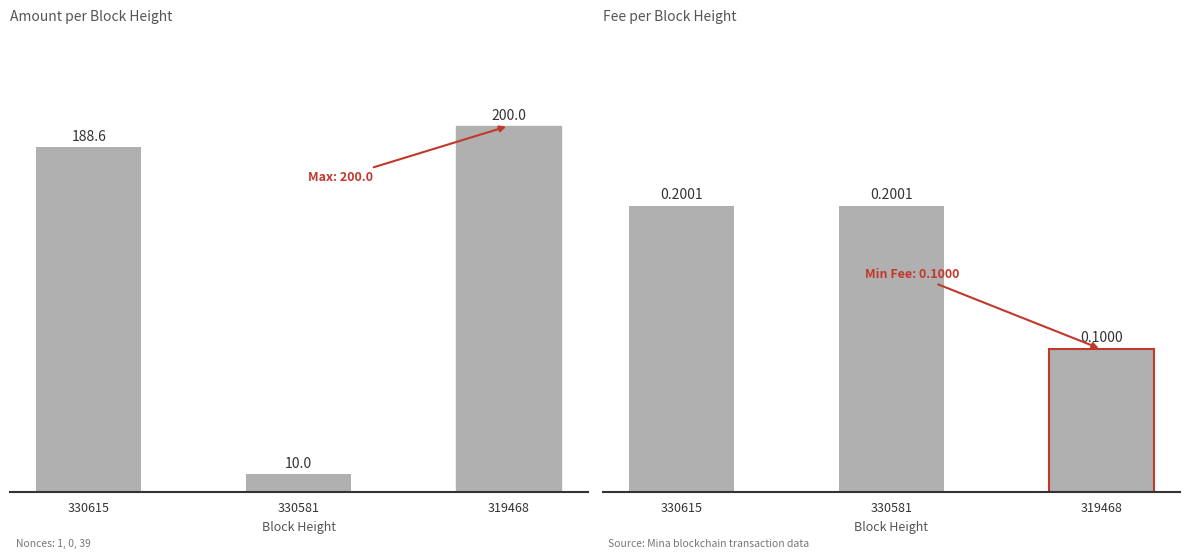

At 330615, list the series in order from largest to smallest.

Amount, Fee